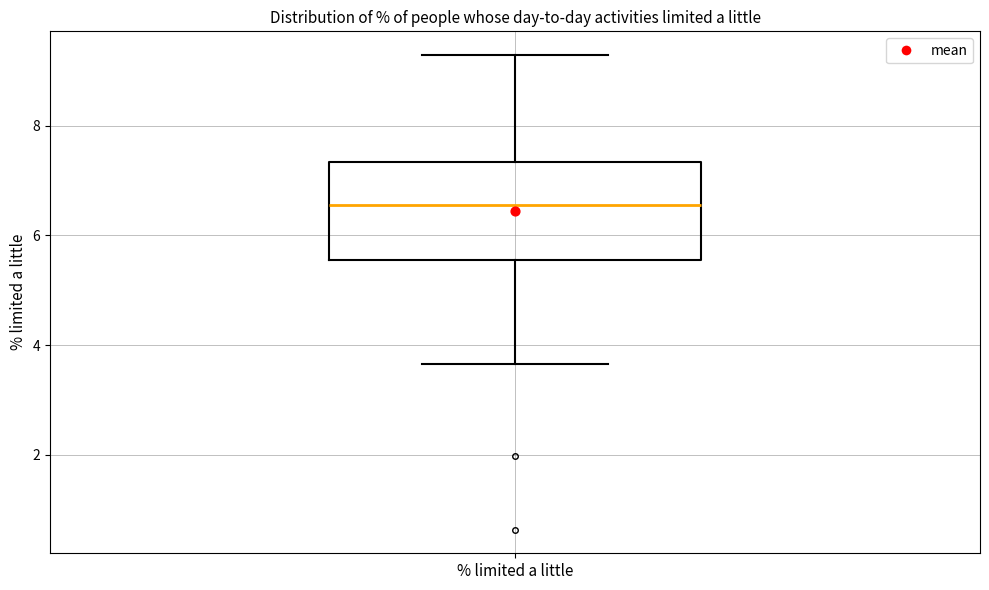

Where is the lower edge of the box for % limited a little on the y-axis? The values are not printed on the chart, so give them approximately, as read against the axis.

5.6